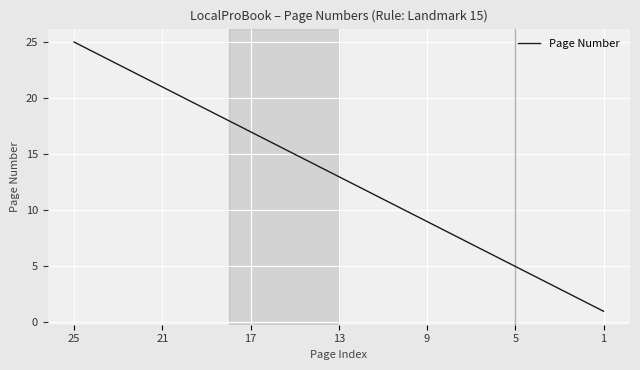

What is the difference between the maximum and minimum values?

24